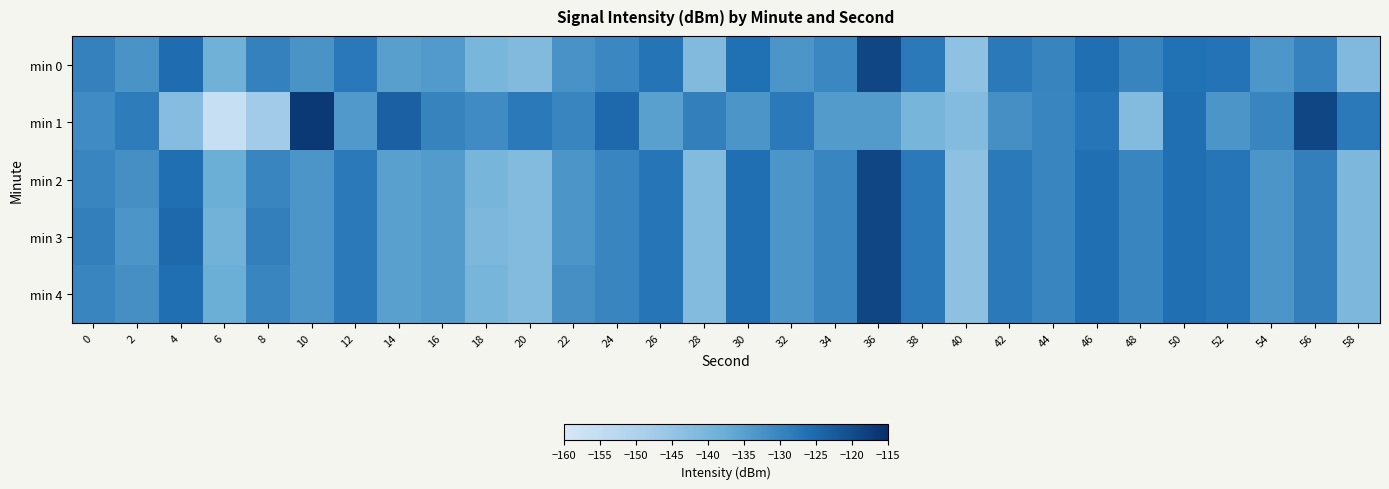

Reading right to left, extract all data points from this chart.

min 0: 58=-141.5	56=-129.4	54=-133.1	52=-126.7	50=-126.3	48=-129.9	46=-126.1	44=-129.8	42=-128.0	40=-144.1	38=-127.9	36=-118.9	34=-130.5	32=-132.9	30=-126.2	28=-141.9	26=-126.9	24=-130.3	22=-132.6	20=-141.7	18=-140.2	16=-133.9	14=-134.8	12=-127.8	10=-132.7	8=-129.3	6=-138.6	4=-125.6	2=-132.6	0=-129.3
min 1: 58=-128.0	56=-119.0	54=-130.0	52=-133.0	50=-126.0	48=-142.0	46=-127.0	44=-130.0	42=-132.0	40=-142.0	38=-140.0	36=-134.0	34=-134.0	32=-128.0	30=-133.0	28=-129.0	26=-135.0	24=-125.0	22=-130.0	20=-128.0	18=-131.1	16=-129.6	14=-123.6	12=-133.7	10=-116.7	8=-147.5	6=-156.1	4=-142.5	2=-128.5	0=-131.0
min 2: 58=-141.0	56=-129.0	54=-133.0	52=-127.0	50=-126.0	48=-130.0	46=-126.0	44=-130.0	42=-128.0	40=-144.0	38=-128.0	36=-119.0	34=-130.0	32=-133.0	30=-126.0	28=-142.0	26=-127.0	24=-130.0	22=-133.0	20=-142.0	18=-140.0	16=-134.0	14=-135.0	12=-128.0	10=-133.0	8=-130.0	6=-138.0	4=-126.0	2=-132.0	0=-130.0
min 3: 58=-141.0	56=-129.0	54=-133.0	52=-127.0	50=-126.0	48=-130.0	46=-126.0	44=-130.0	42=-128.0	40=-144.0	38=-128.0	36=-119.0	34=-130.0	32=-133.0	30=-126.0	28=-142.0	26=-127.0	24=-130.0	22=-133.0	20=-142.0	18=-141.0	16=-134.0	14=-135.0	12=-128.0	10=-133.0	8=-129.0	6=-139.0	4=-125.0	2=-133.0	0=-129.0
min 4: 58=-141.0	56=-129.0	54=-133.0	52=-127.0	50=-126.0	48=-130.0	46=-126.0	44=-130.0	42=-128.0	40=-144.0	38=-128.0	36=-119.0	34=-130.0	32=-133.0	30=-126.0	28=-142.0	26=-127.0	24=-130.0	22=-132.0	20=-142.0	18=-140.0	16=-134.0	14=-135.0	12=-128.0	10=-133.0	8=-130.0	6=-138.0	4=-126.0	2=-132.0	0=-130.0